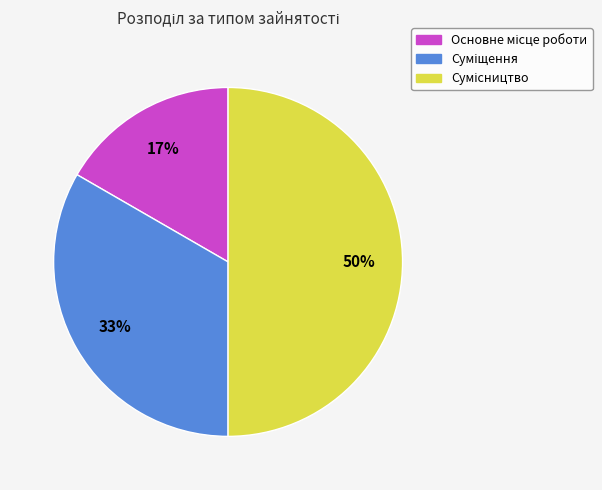

How many slices are in this pie chart?

3